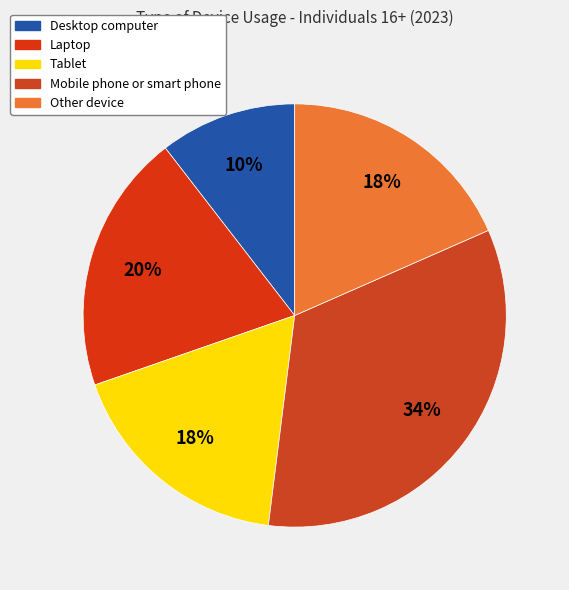

How many segments does this pie chart have?

5